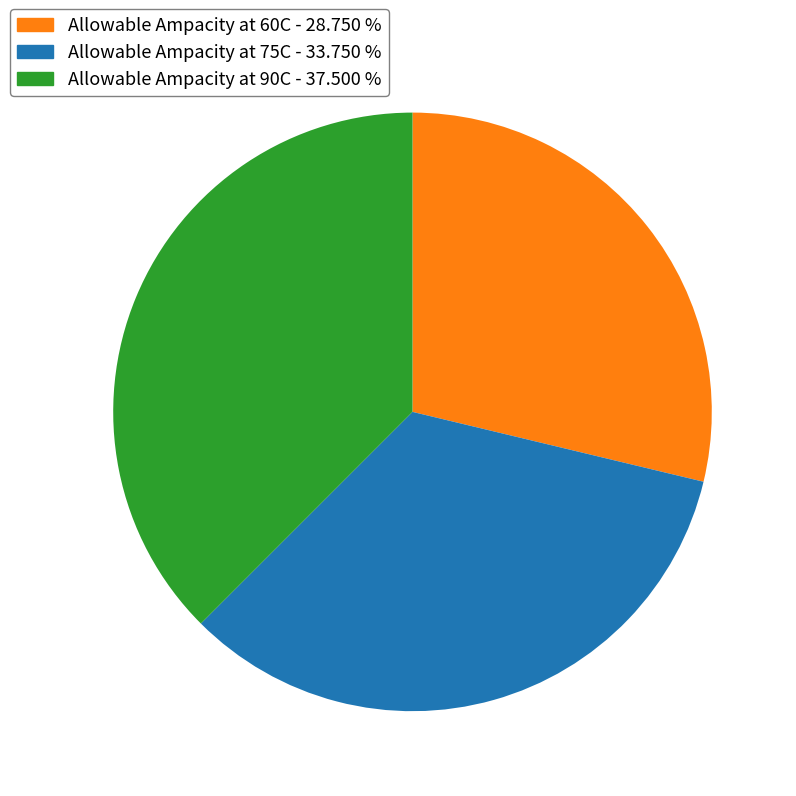

Which category has the biggest portion of the pie?

Allowable Ampacity at 90C